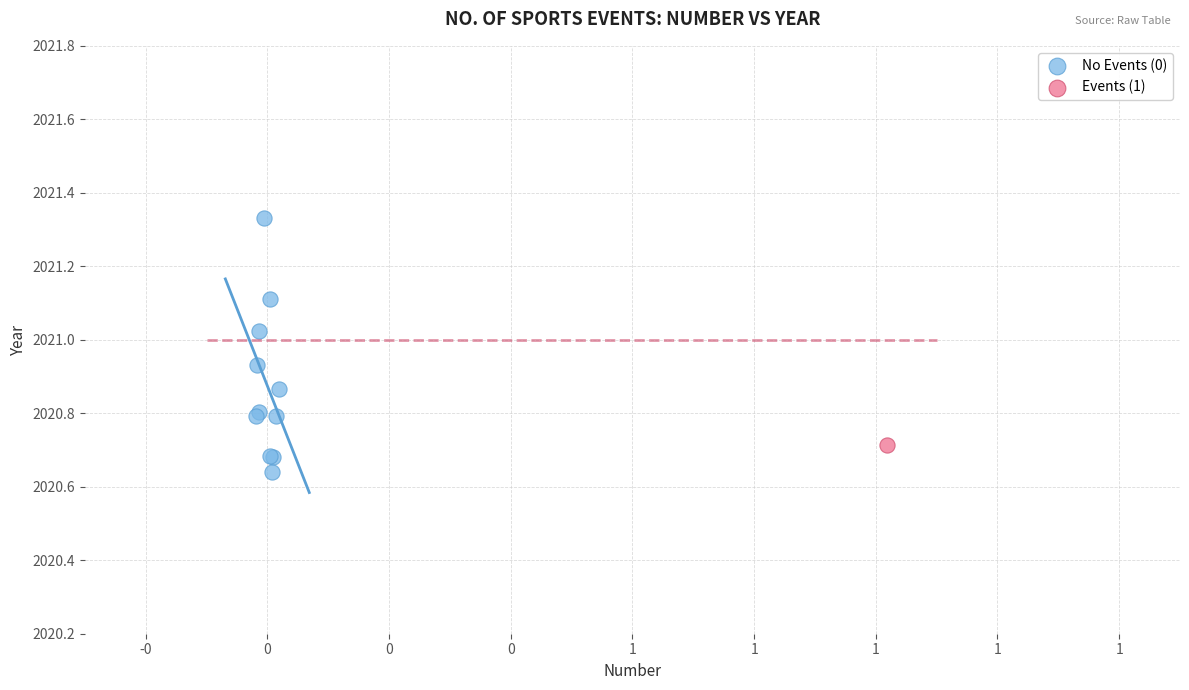

What are all the series names shown in the legend?

No Events (0), Events (1)